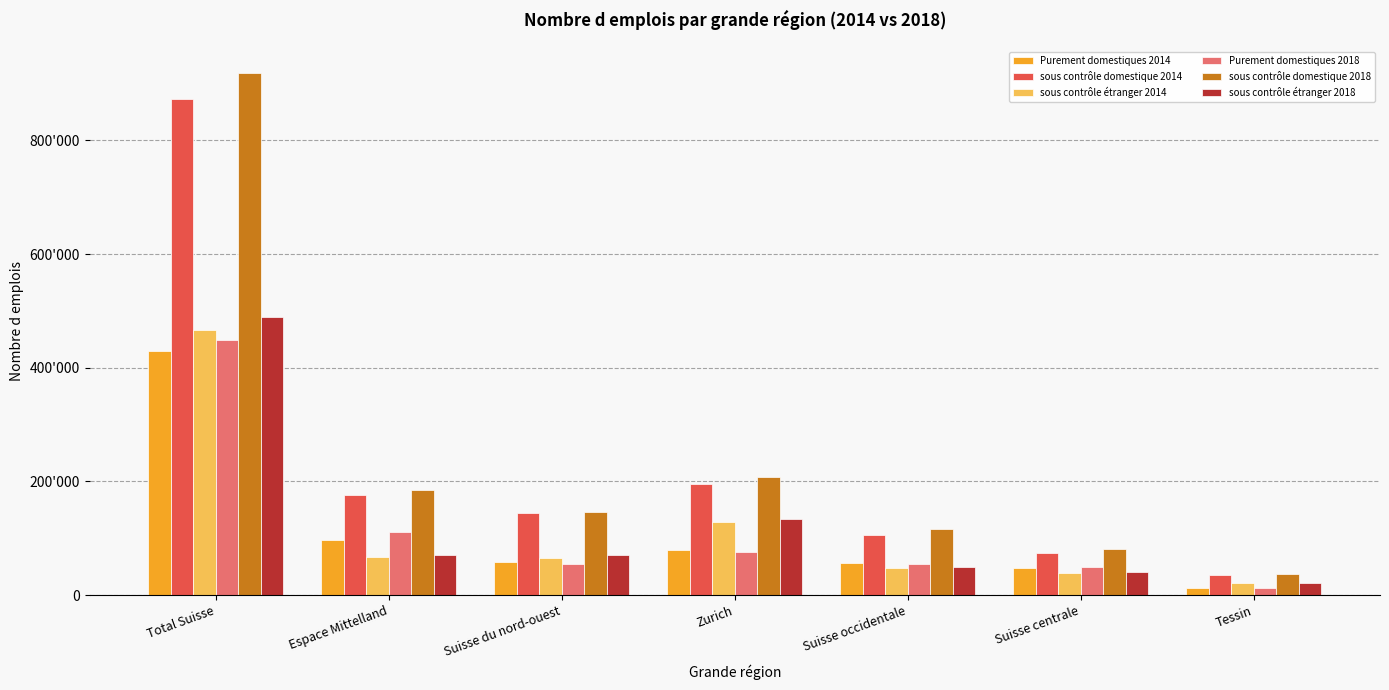

The value of Purement domestiques 2018 at Total Suisse is 449366. True or false?

True